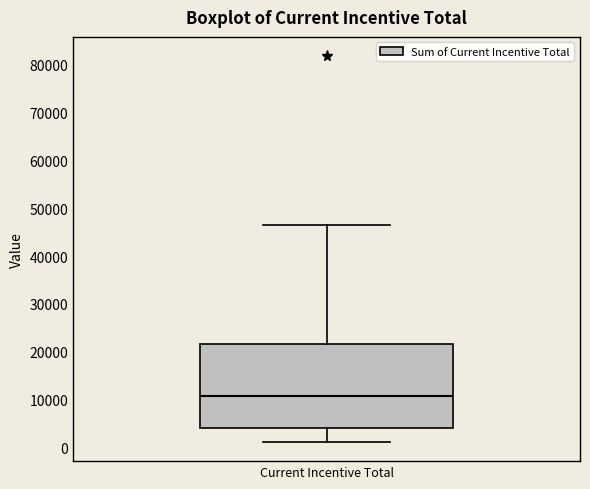

Where does the lower whisker of the box for Current Incentive Total end on the y-axis? The values are not printed on the chart, so give them approximately, as read against the axis.

1000